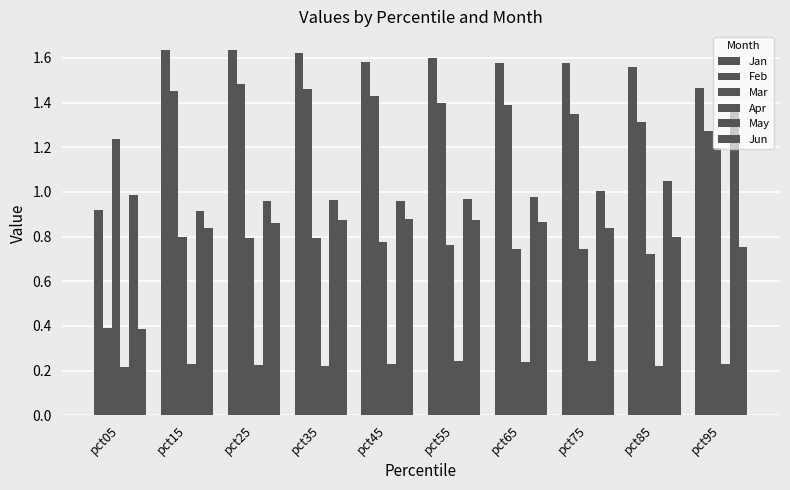

The Feb series shows 1.4 at pct45. True or false?

True